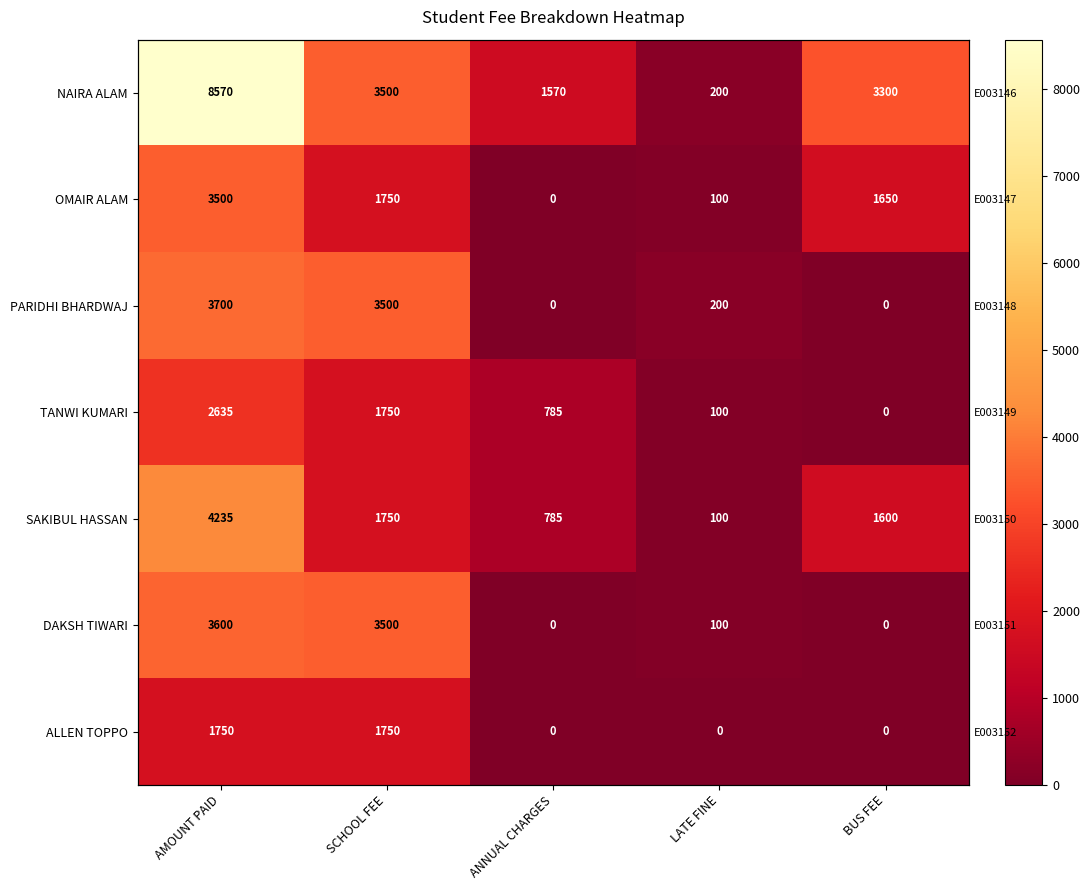

How many positive values does the OMAIR ALAM series have?

4